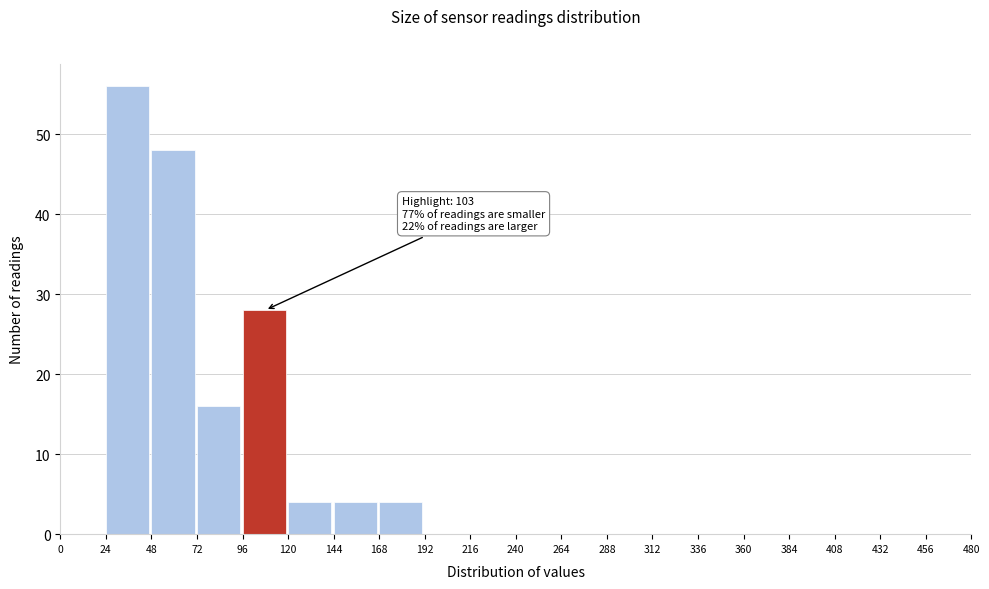

Which range on the x-axis has the tallest bar?

24 to 48